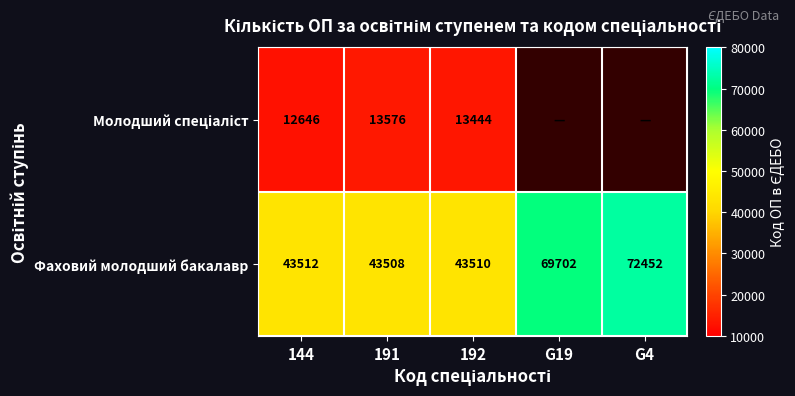

Where is Фаховий молодший бакалавр nearest to the value 57980?

G19